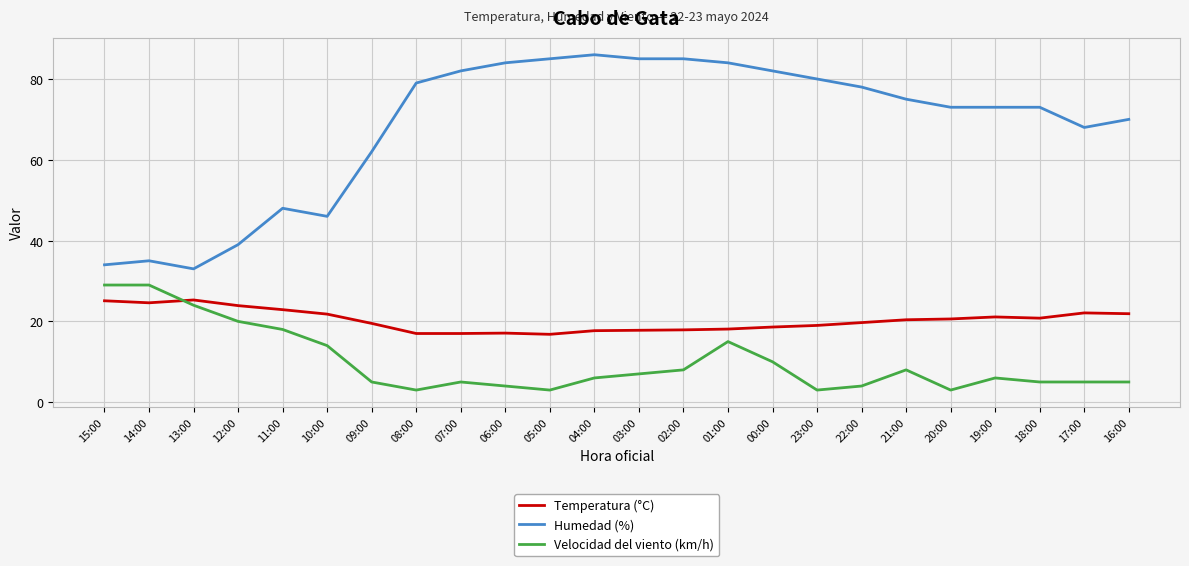

What is the total value across all series at 20:00?

96.6